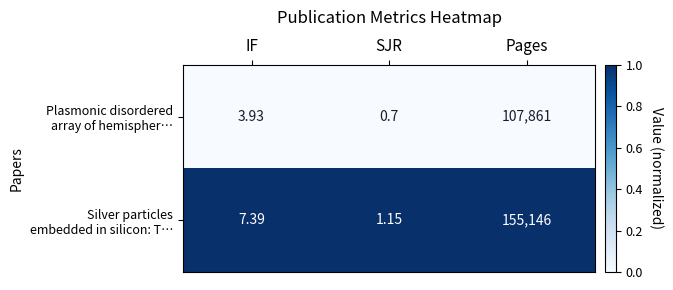

At which category is the sum across all series the highest?

Pages